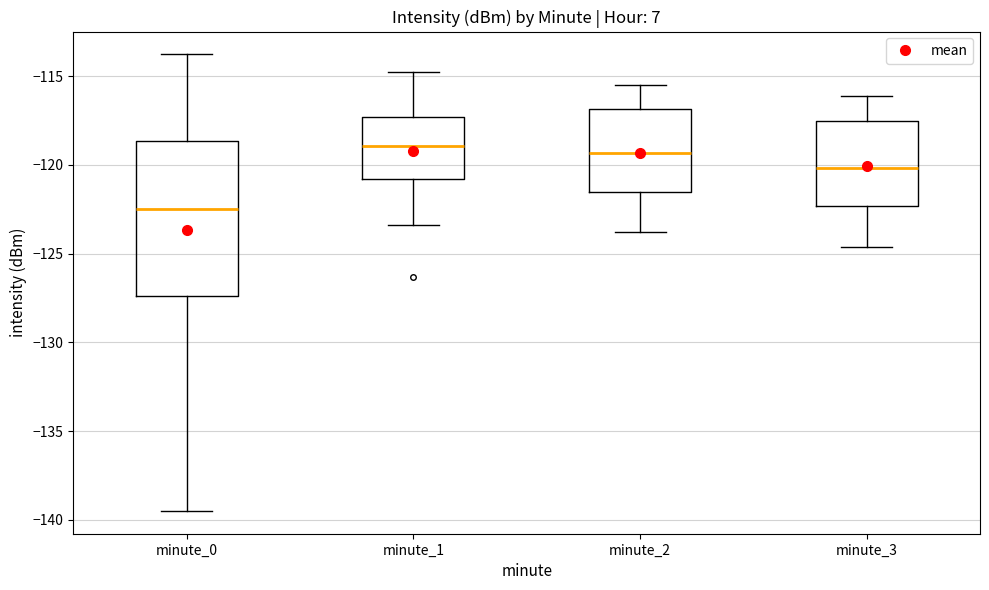

Where does the upper whisker of the box for minute_2 end on the y-axis? The values are not printed on the chart, so give them approximately, as read against the axis.

-115.5